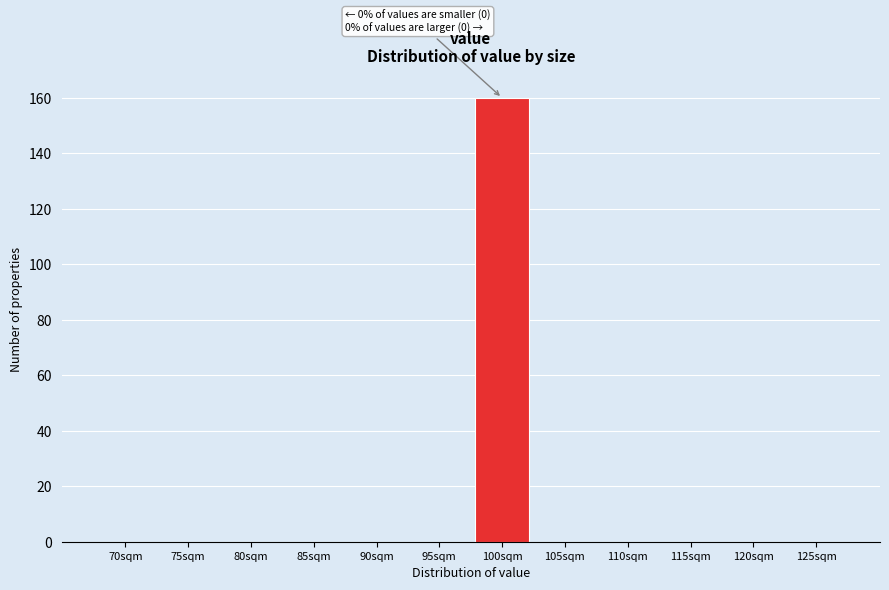

Reading right to left, list all the values displayed in this chart.

125sqm=0	120sqm=0	115sqm=0	110sqm=0	105sqm=0	100sqm=160	95sqm=0	90sqm=0	85sqm=0	80sqm=0	75sqm=0	70sqm=0